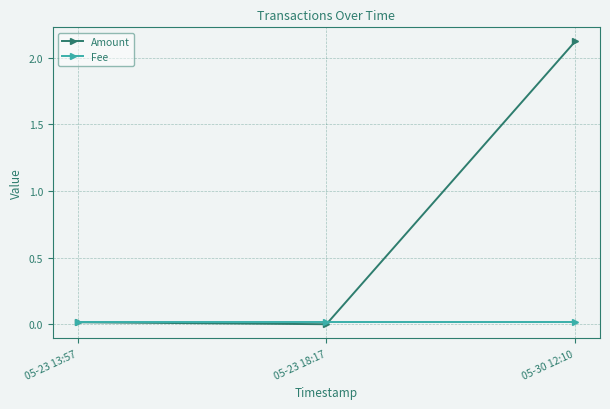

How many lines are shown in the chart?

2